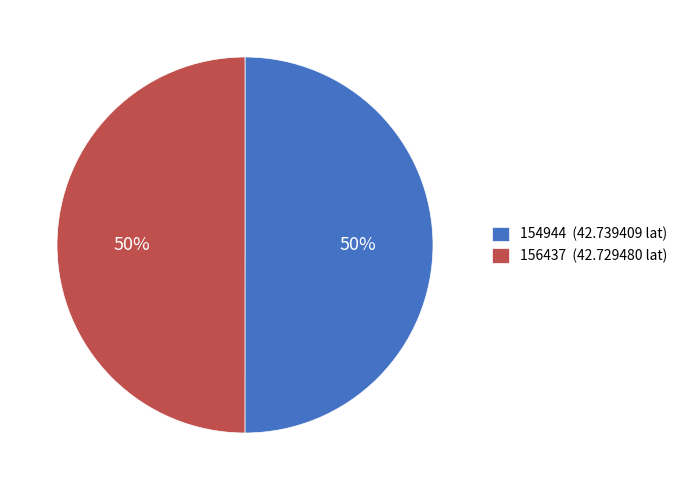

To the nearest percent, what portion does 154944 represent?

50%